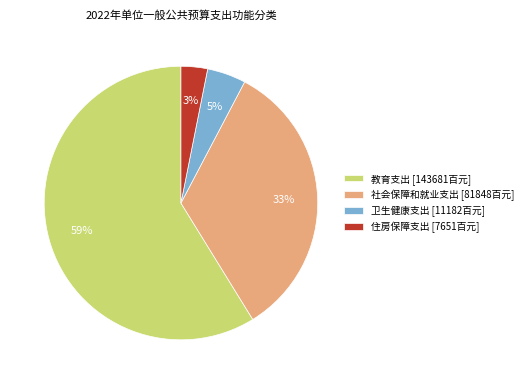

Rank the categories by value from highest to lowest.

教育支出, 社会保障和就业支出, 卫生健康支出, 住房保障支出